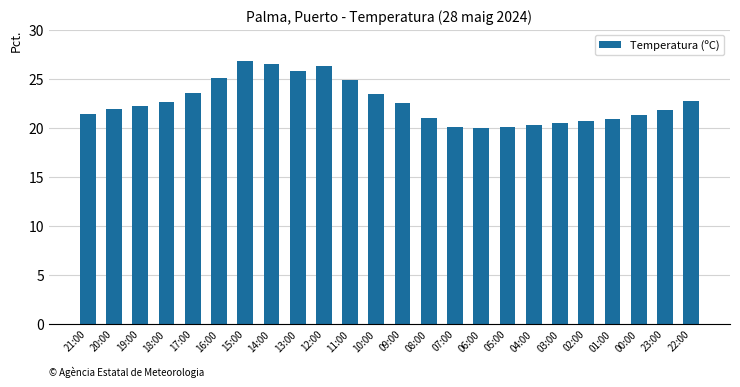

The value at 17:00 is 37.0. True or false?

False